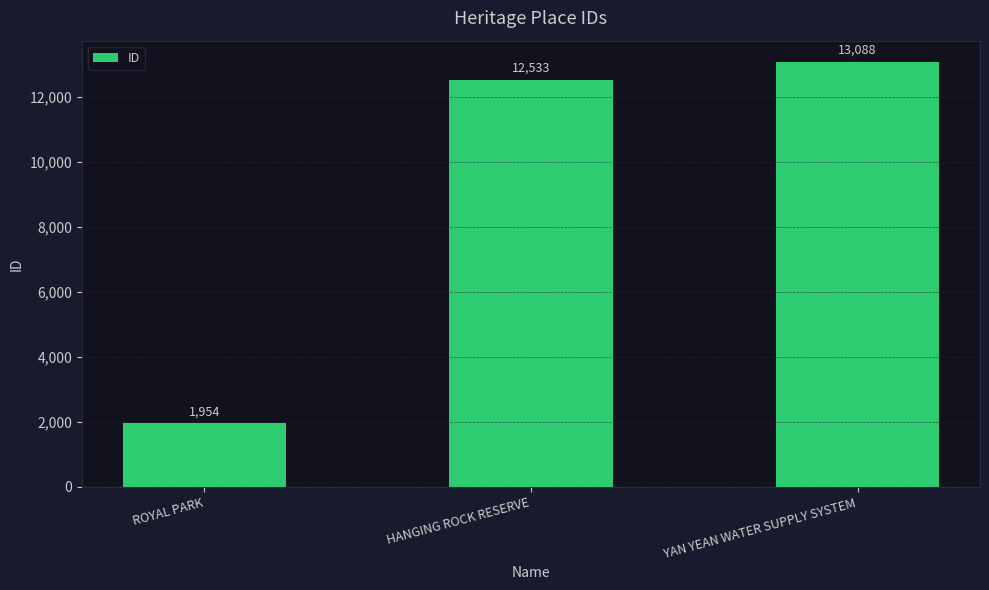

Is it true that the value at HANGING ROCK RESERVE is 5501?

False